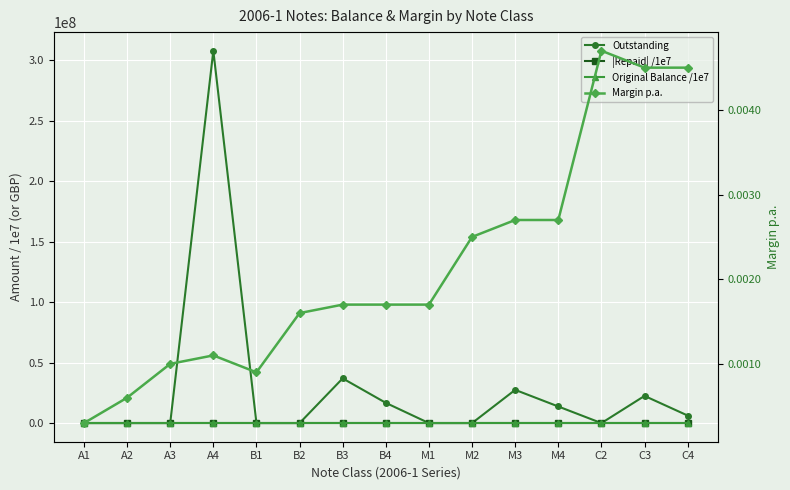

What position from the left is M3?

11